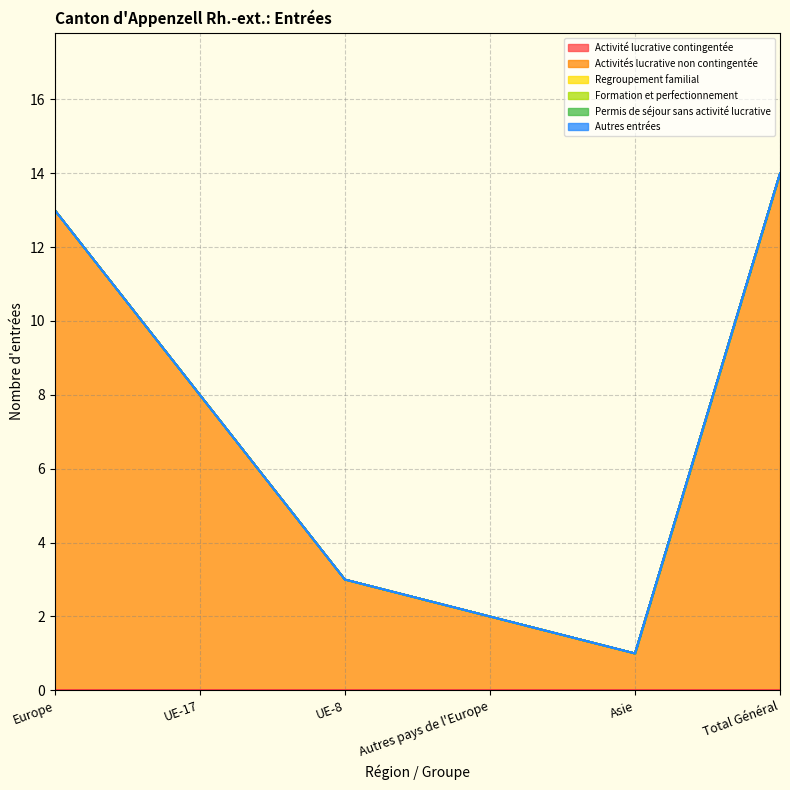

Which series changed the most between UE-17 and Autres pays de l'Europe?

Activités lucrative non contingentée